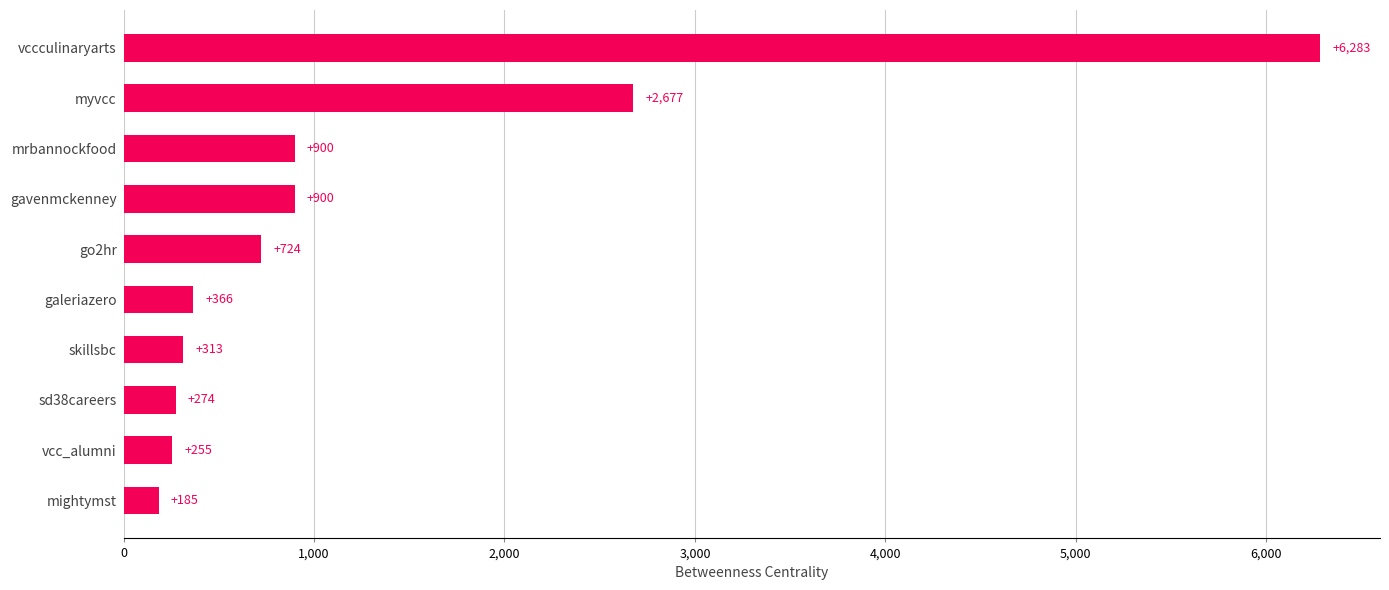

What is the average value?

1287.7